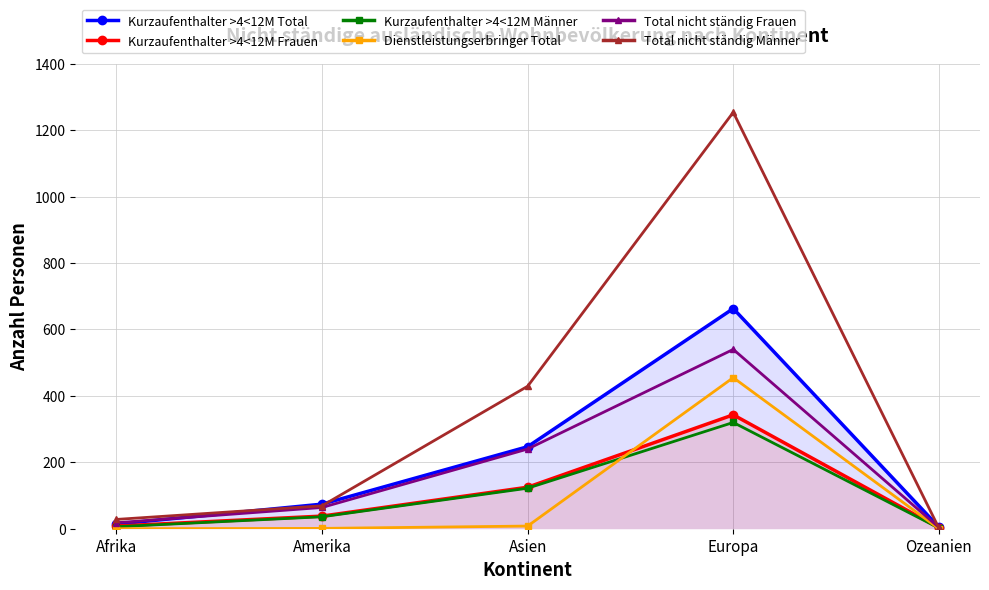

Reading left to right, transcribe all the data shown in this chart.

Kurzaufenthalter >4<12M Total: 14	74	247	663	5
Kurzaufenthalter >4<12M Frauen: 8	38	125	343	3
Kurzaufenthalter >4<12M Männer: 6	36	122	320	2
Dienstleistungserbringer Total: 0	1	8	455	0
Total nicht ständig Frauen: 18	64	240	540	4
Total nicht ständig Männer: 28	69	429	1254	2